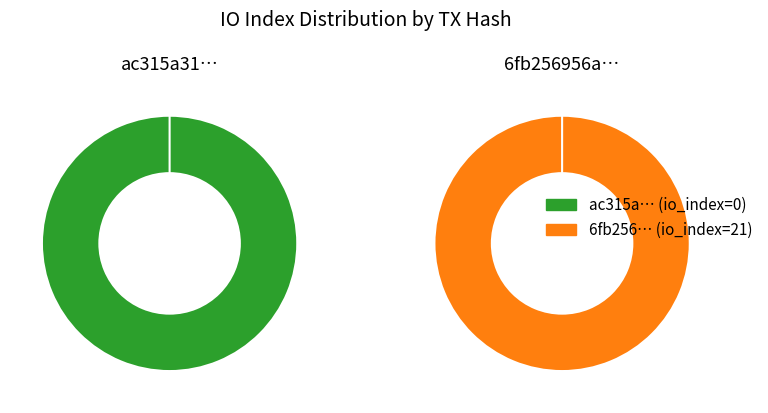

Rank the categories by value from highest to lowest.

tx_hash_1, tx_hash_0